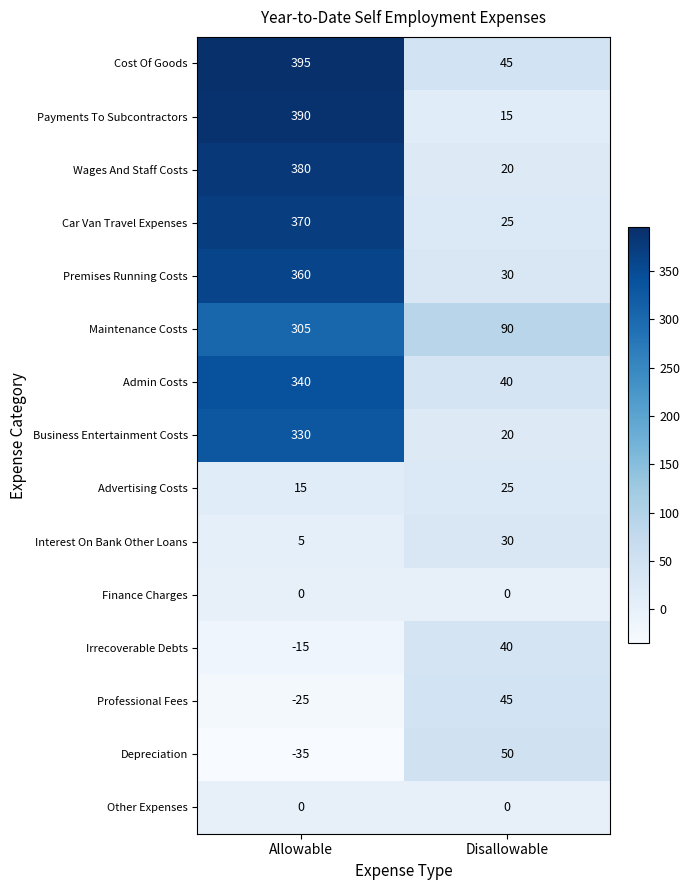

Which series has the largest total across all categories?

Cost Of Goods